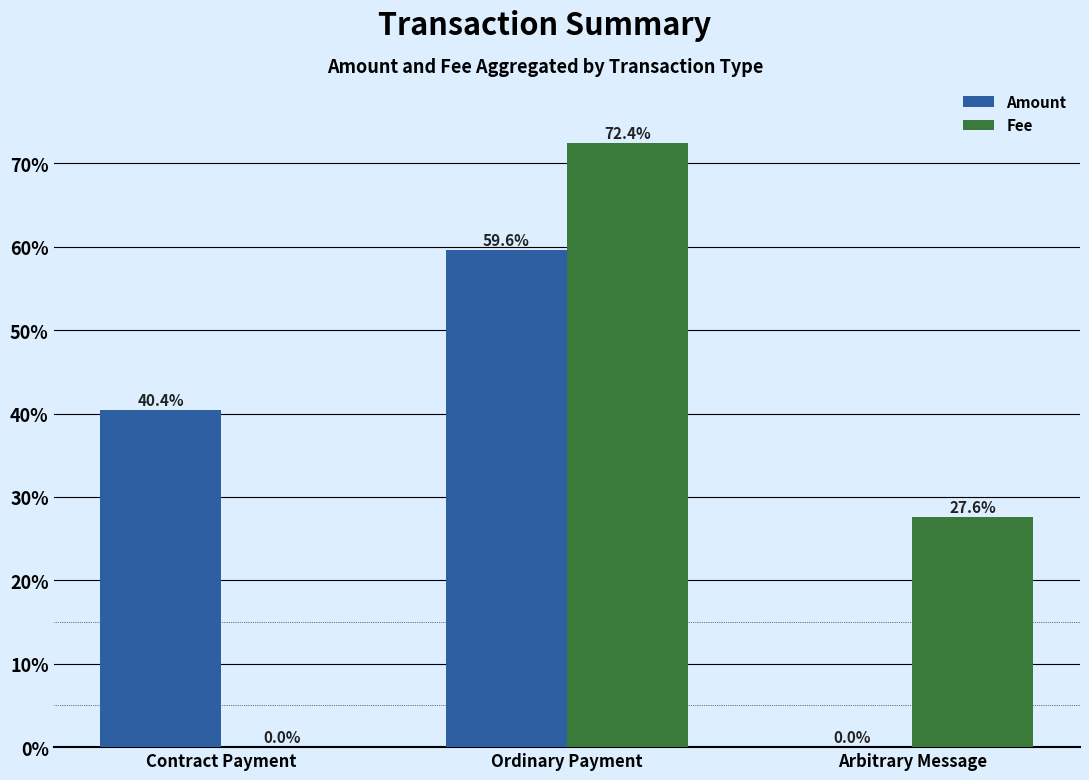

Where does the Amount series first go above 40?

Contract Payment